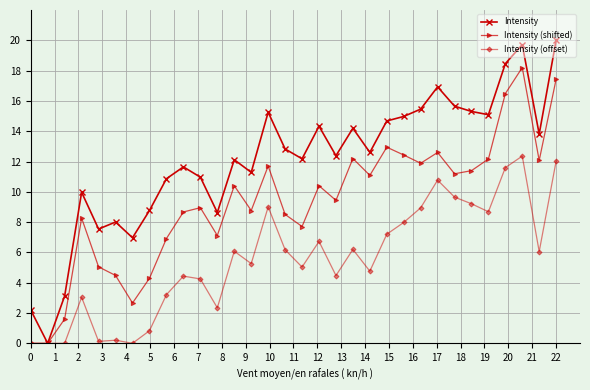

At how many categories does at least one series exceed 2?

31